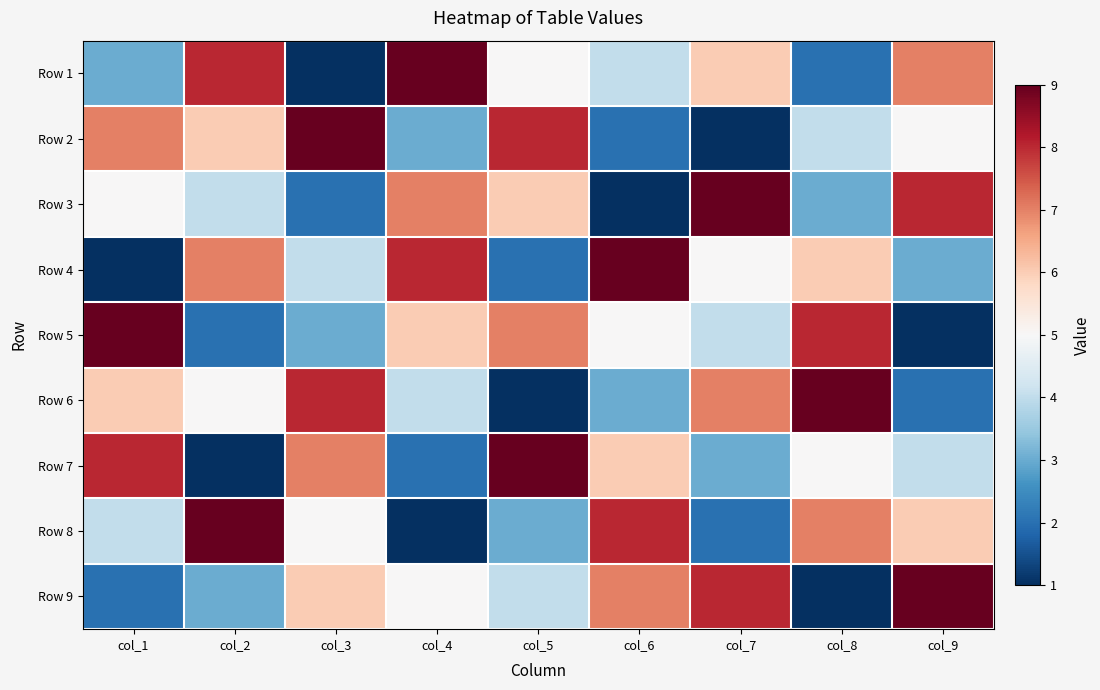

At which category is the sum across all series the highest?

col_1